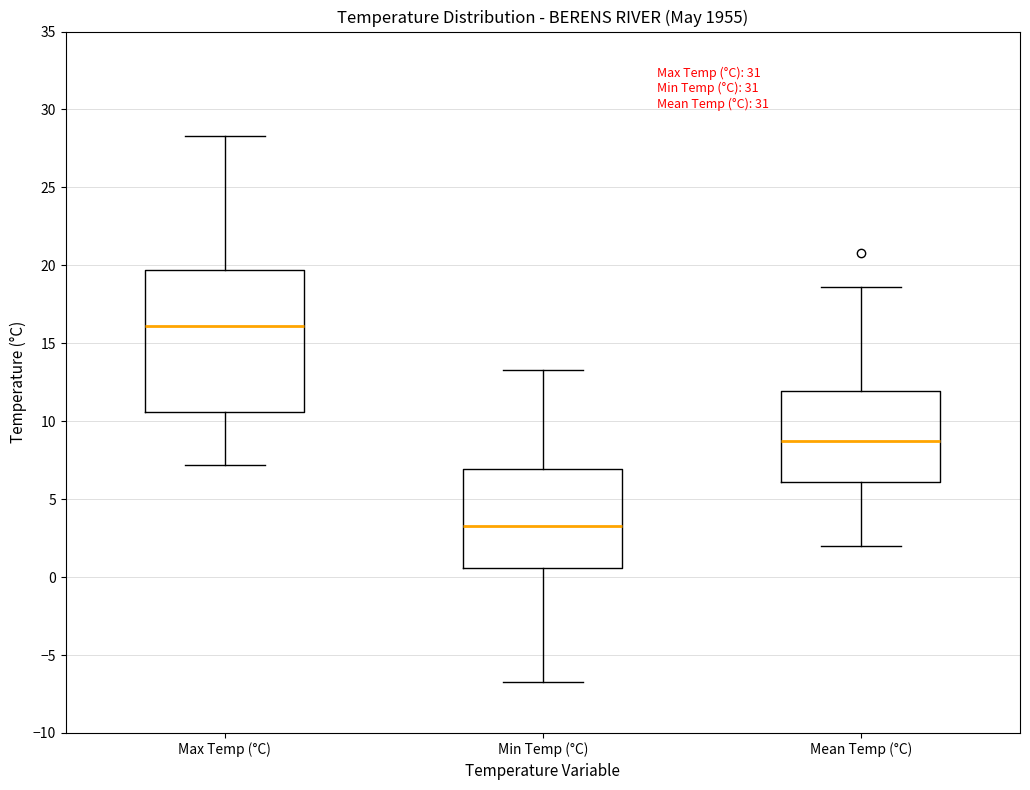

Reading left to right, transcribe this box plot: for each box, give where its median line is, the range the box spans, and where its two whiskers end, as read against the y-axis. The values are not printed on the chart, so give them approximately, as read against the axis.

Max Temp (°C): median 16.0, box 10.5 to 19.5, whiskers 7.0 to 28.5
Min Temp (°C): median 3.5, box 0.5 to 7.0, whiskers -6.5 to 13.5
Mean Temp (°C): median 8.5, box 6.0 to 12.0, whiskers 2.0 to 18.5